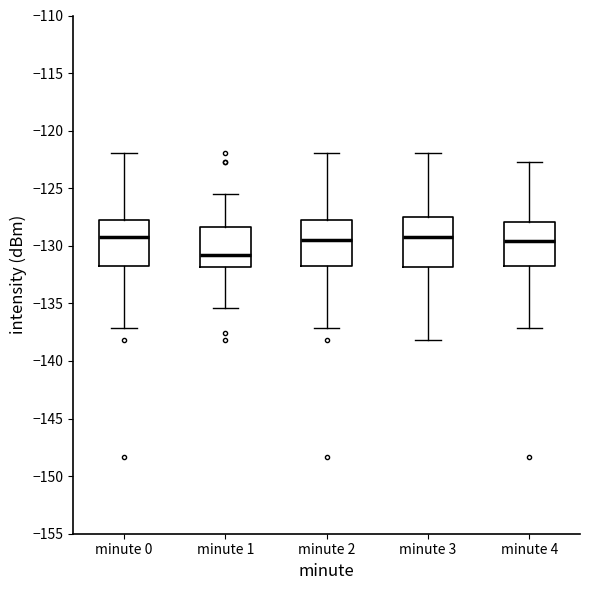

Where is the upper edge of the box for minute 0 on the y-axis? The values are not printed on the chart, so give them approximately, as read against the axis.

-128.0